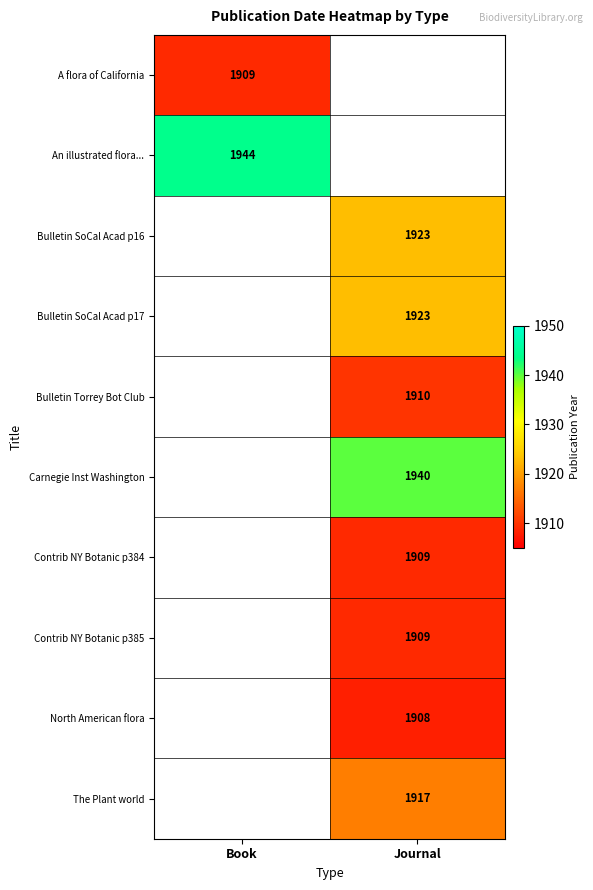

Is it true that Contrib NY Botanic p384 equals 1909 at Journal?

True